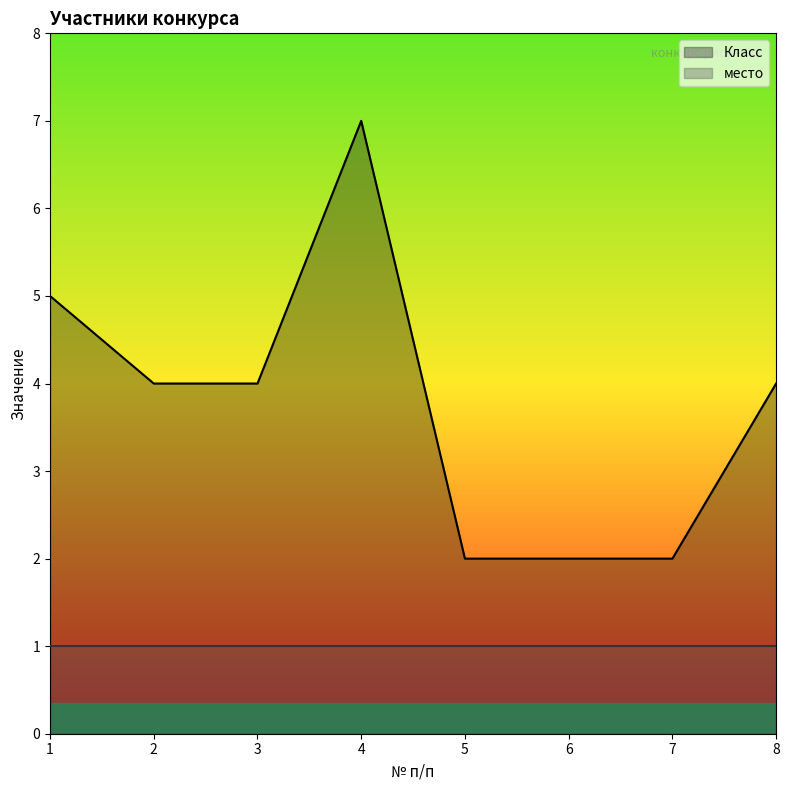

What is the value of the 5th point from the left?

2